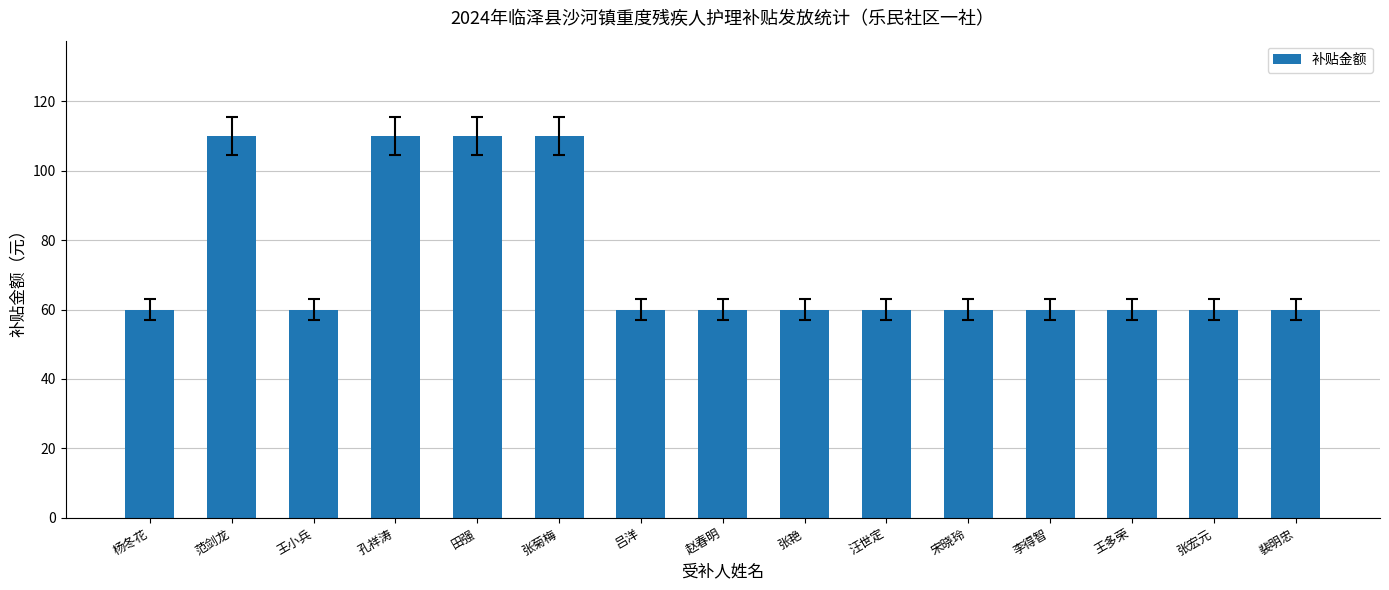

How many categories are shown in the chart?

15